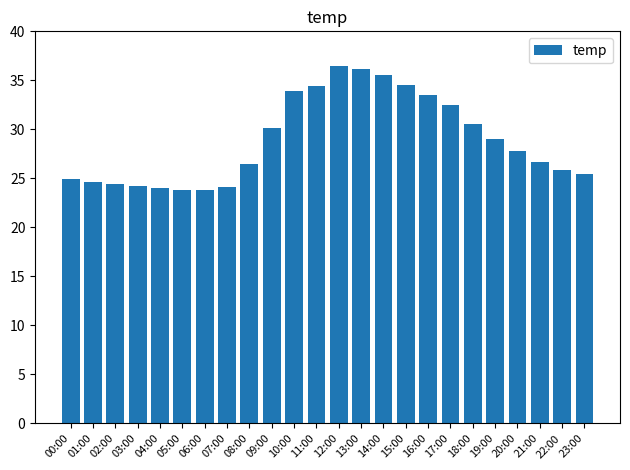

Which has a higher value, 23:00 or 02:00?

23:00